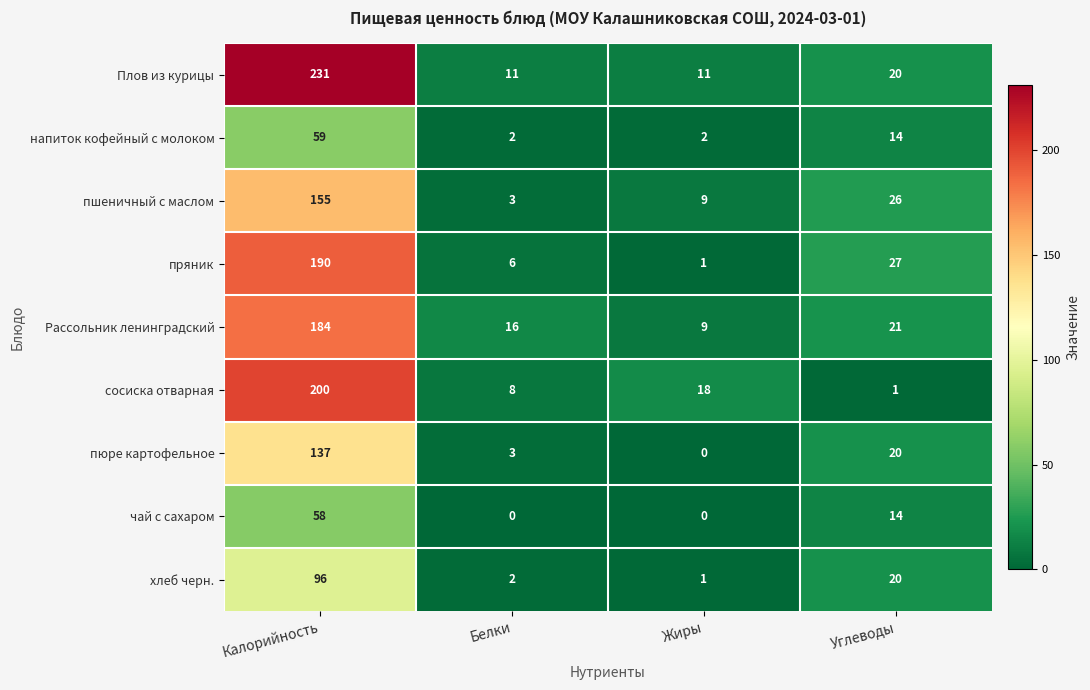

Which series changed the most between Калорийность and Углеводы?

Плов из курицы